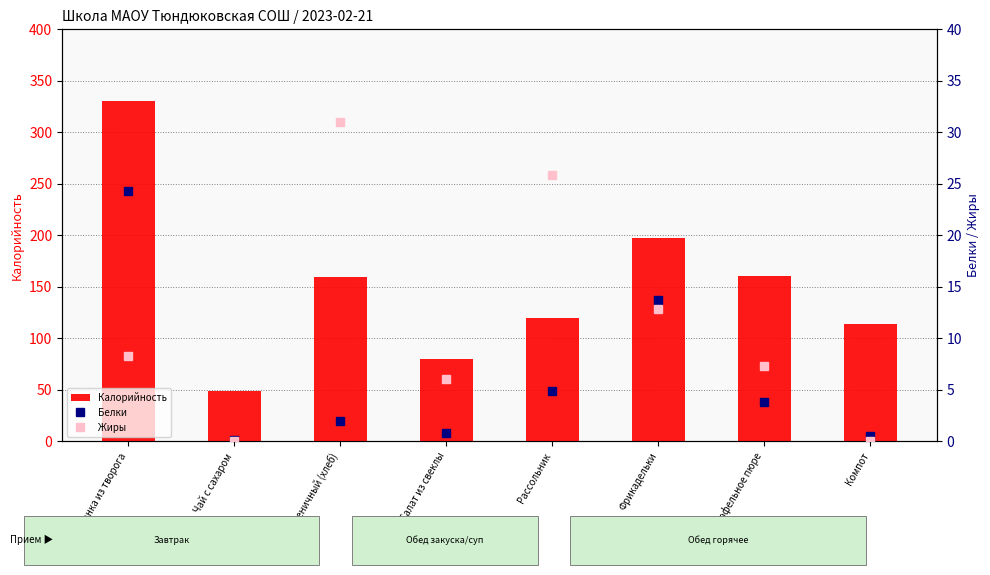

At Чай с сахаром, list the series in order from smallest to largest.

Жиры, Белки, Калорийность